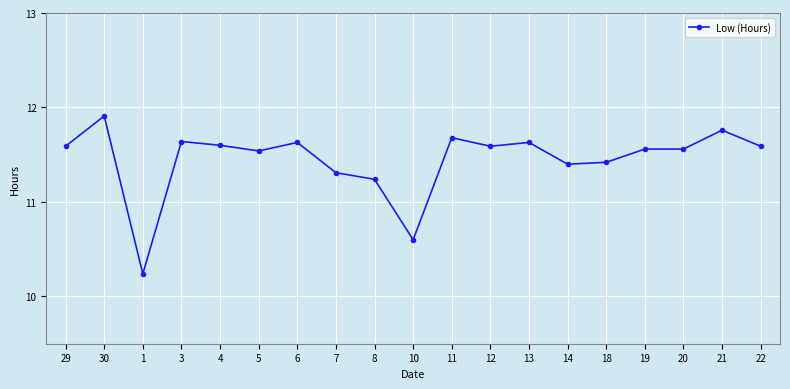

How many lines are shown in the chart?

1